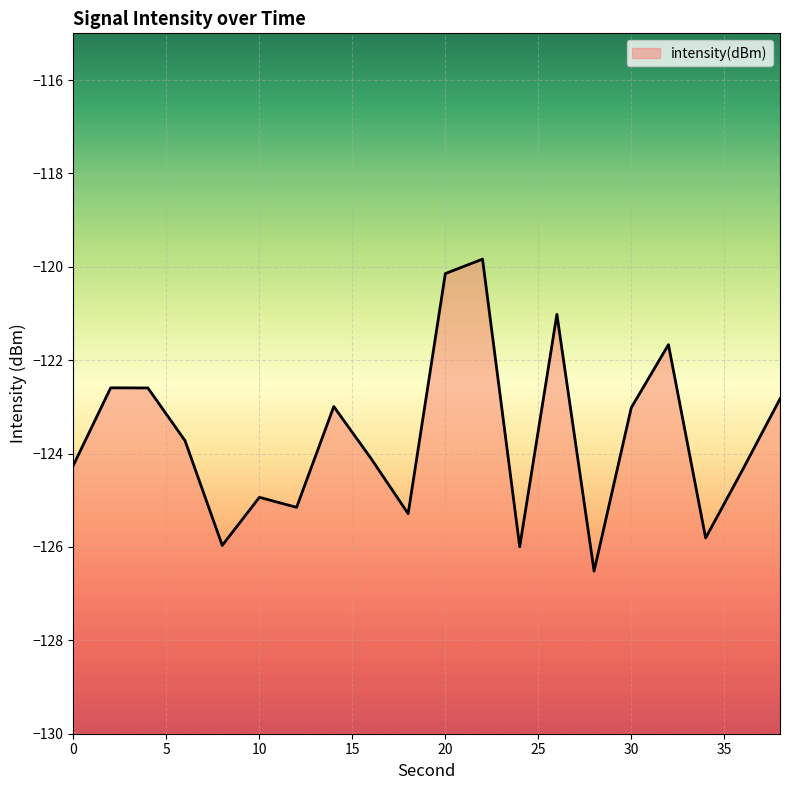

Is it true that the value at 32 is -121.7?

True